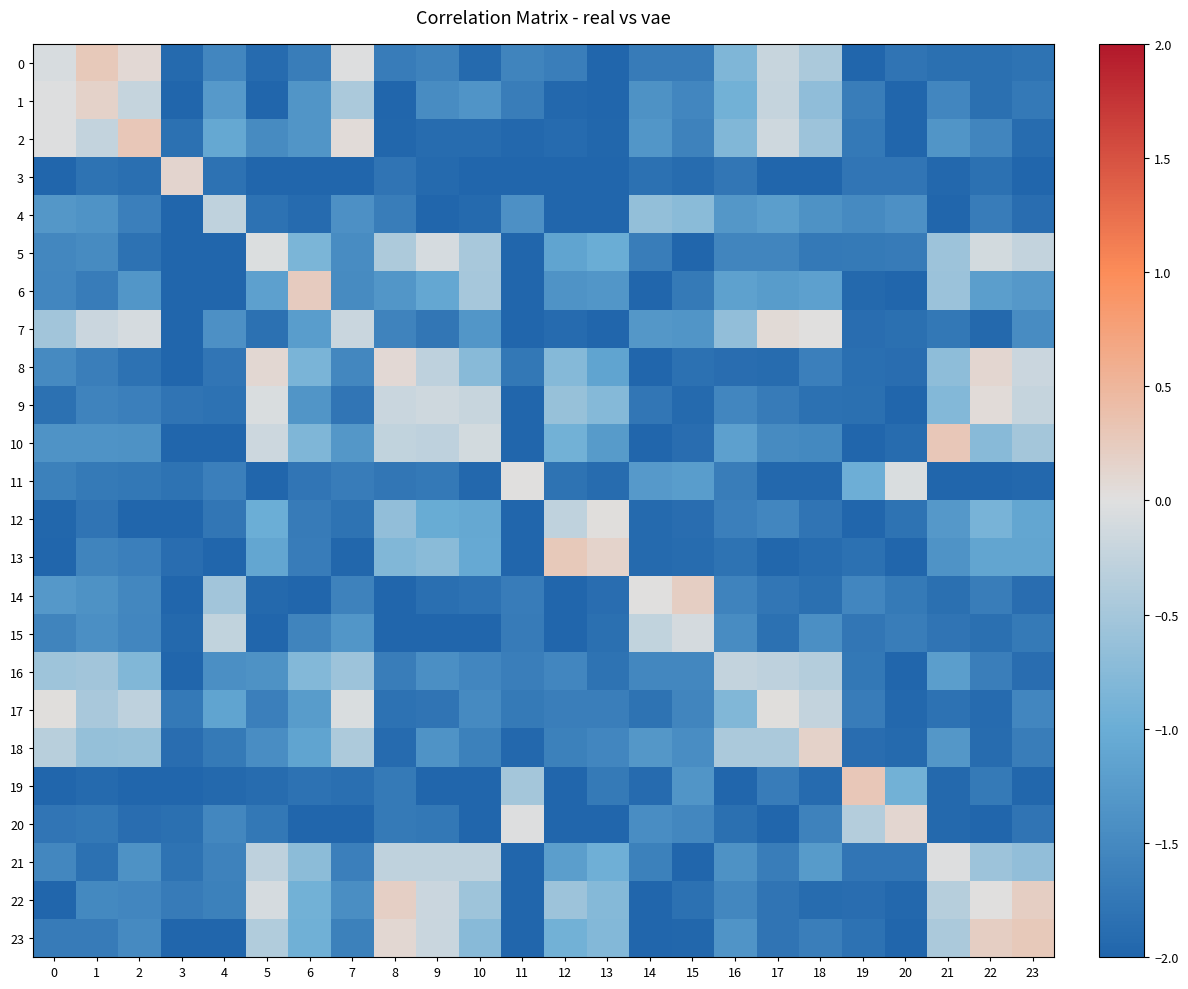

What is the difference between the highest and lowest values at 14?

2.0